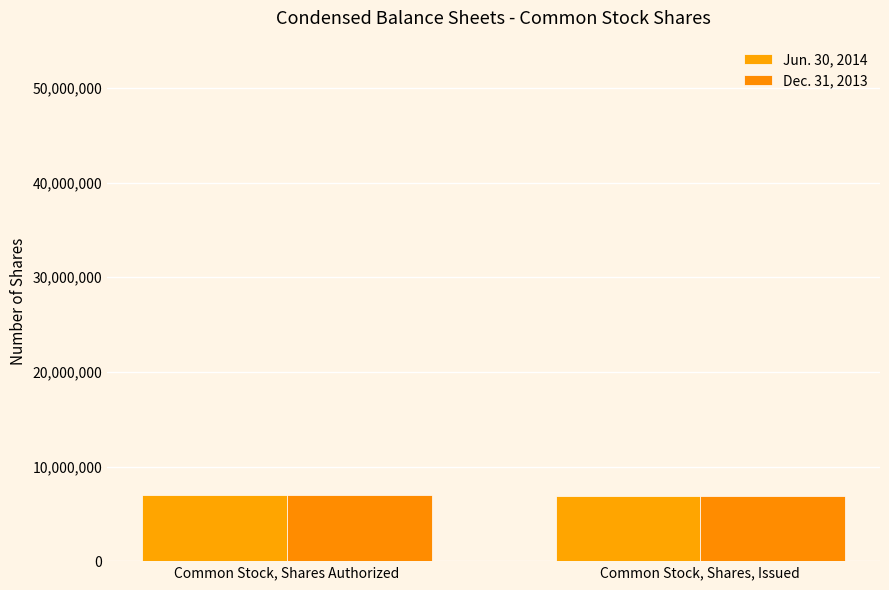

Reading right to left, list all the values displayed in this chart.

Jun. 30, 2014: 6931968	7012397
Dec. 31, 2013: 6931968	7012397